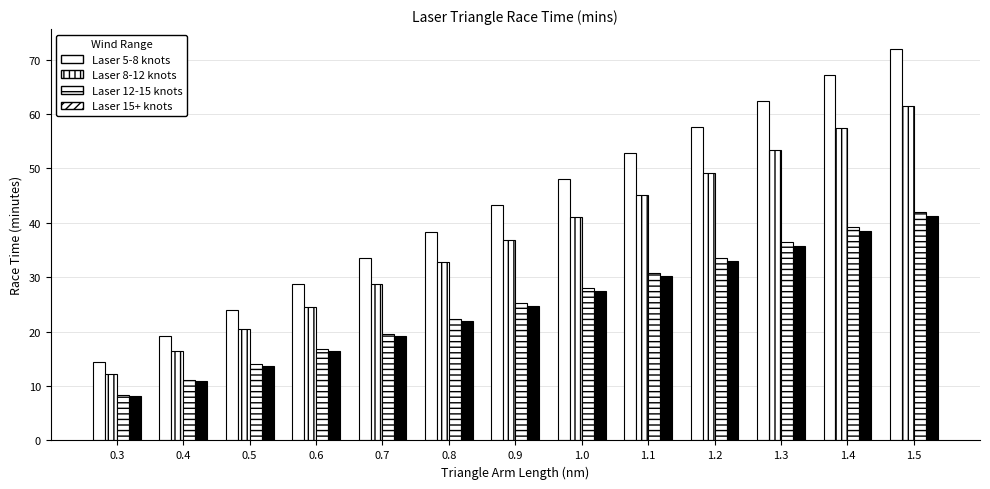

Reading left to right, what are all the values shown in this chart?

Laser 5-8 knots: 0.3=14.4	0.4=19.2	0.5=24.0	0.6=28.8	0.7=33.6	0.8=38.4	0.9=43.2	1.0=48.0	1.1=52.8	1.2=57.6	1.3=62.4	1.4=67.2	1.5=72.0
Laser 8-12 knots: 0.3=12.3	0.4=16.4	0.5=20.5	0.6=24.6	0.7=28.7	0.8=32.8	0.9=36.9	1.0=41.0	1.1=45.1	1.2=49.2	1.3=53.3	1.4=57.4	1.5=61.5
Laser 12-15 knots: 0.3=8.4	0.4=11.2	0.5=14.0	0.6=16.8	0.7=19.6	0.8=22.4	0.9=25.2	1.0=28.0	1.1=30.8	1.2=33.6	1.3=36.4	1.4=39.2	1.5=42.0
Laser 15+ knots: 0.3=8.2	0.4=11.0	0.5=13.8	0.6=16.5	0.7=19.2	0.8=22.0	0.9=24.8	1.0=27.5	1.1=30.2	1.2=33.0	1.3=35.8	1.4=38.5	1.5=41.2